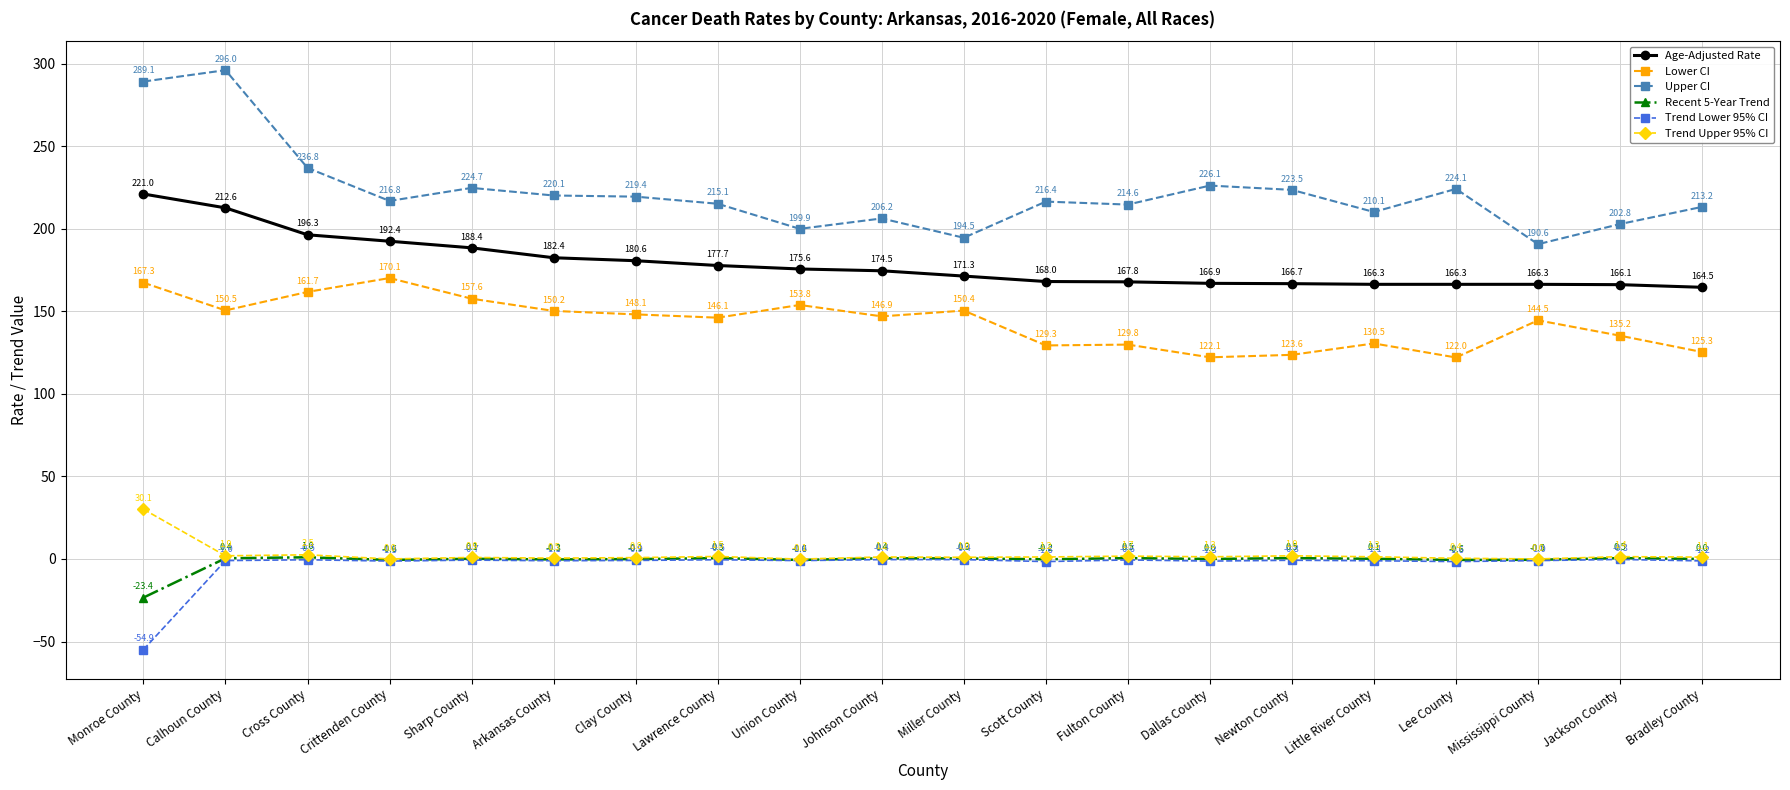

What is the difference between the Trend Lower 95% CI values at Mississippi County and Newton County?

0.2